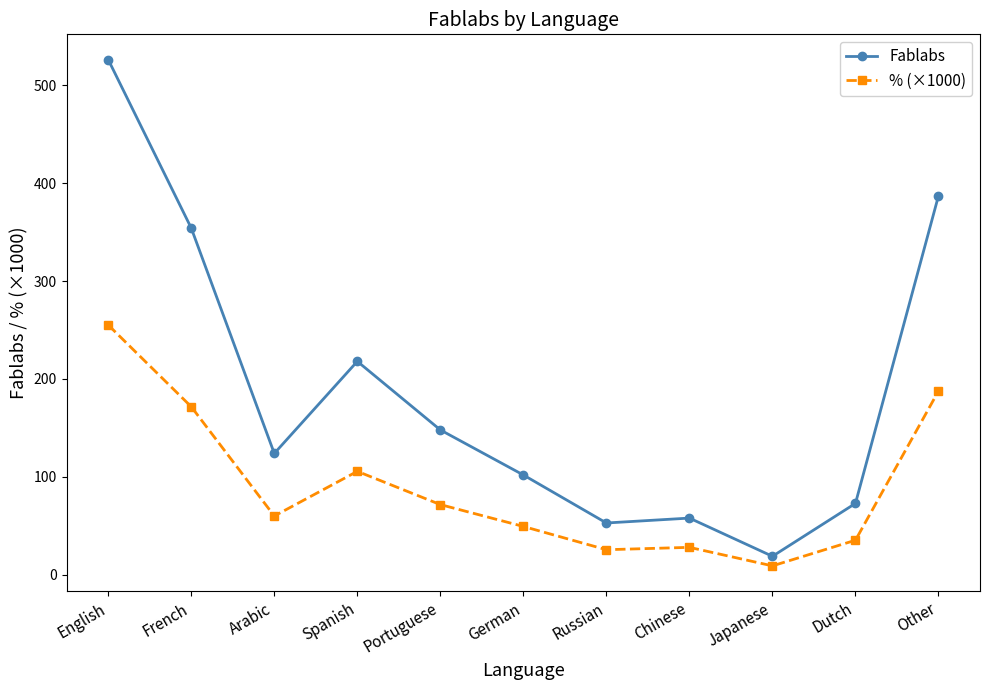

Where is Fablabs nearest to the value 272?

Spanish